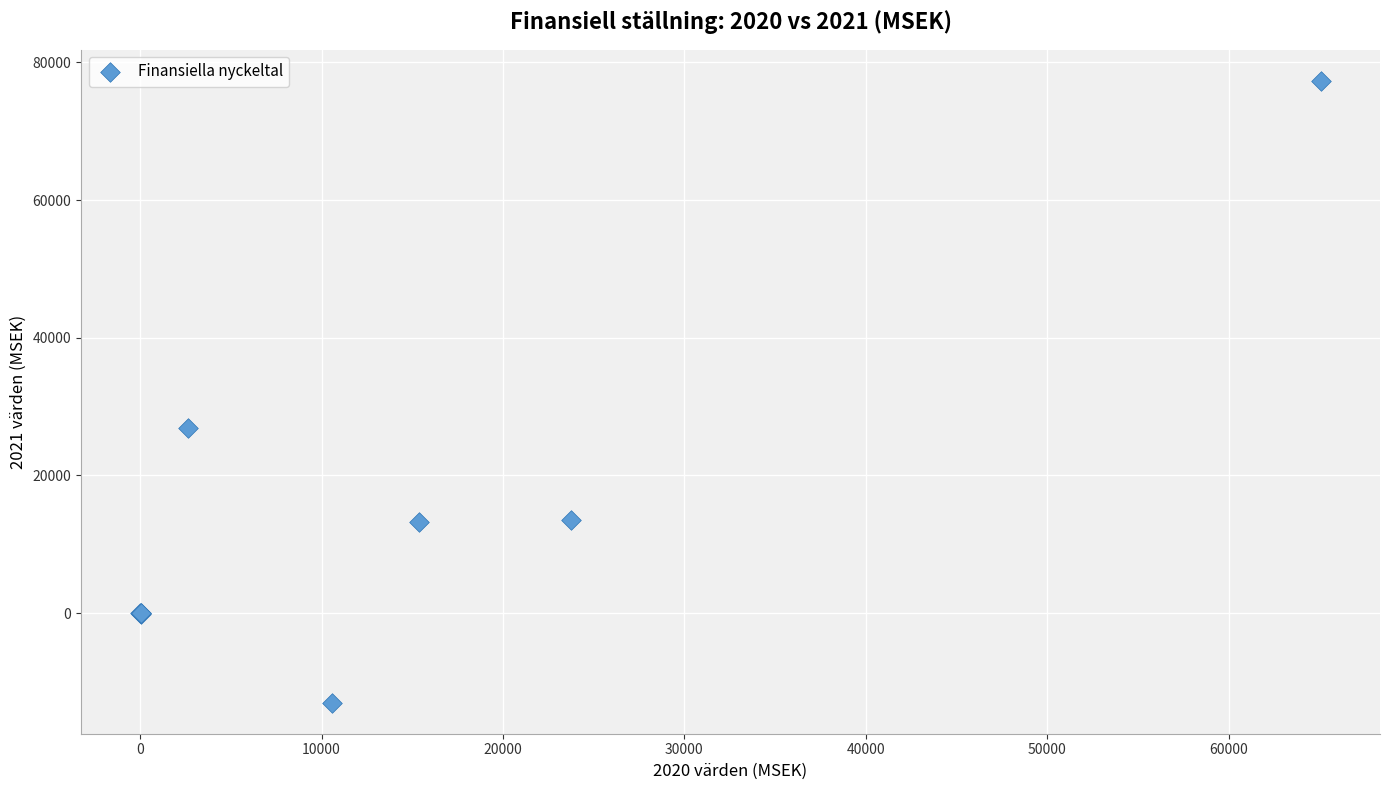

What Y value in the scatter plot is closest to 32159?

26902.0